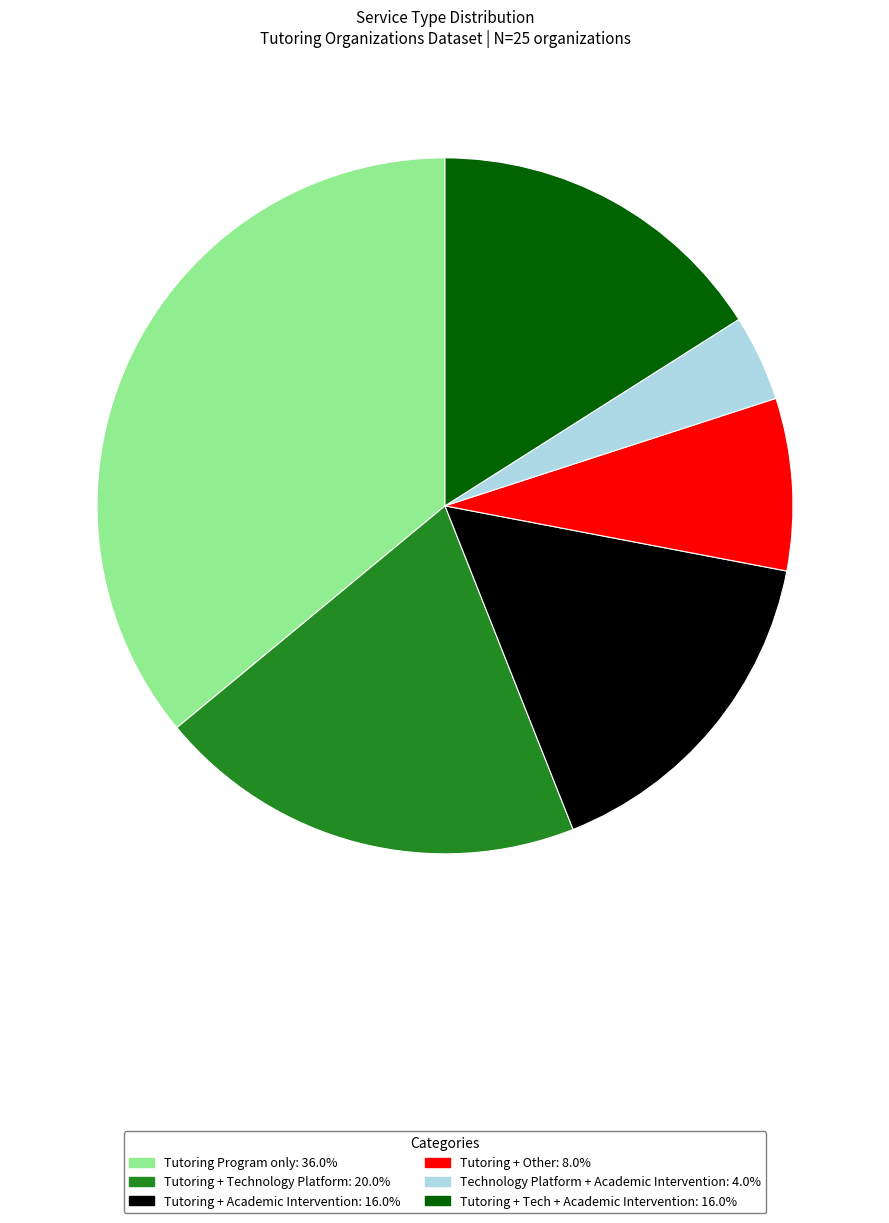

Is there any slice that represents more than half of the pie?

No